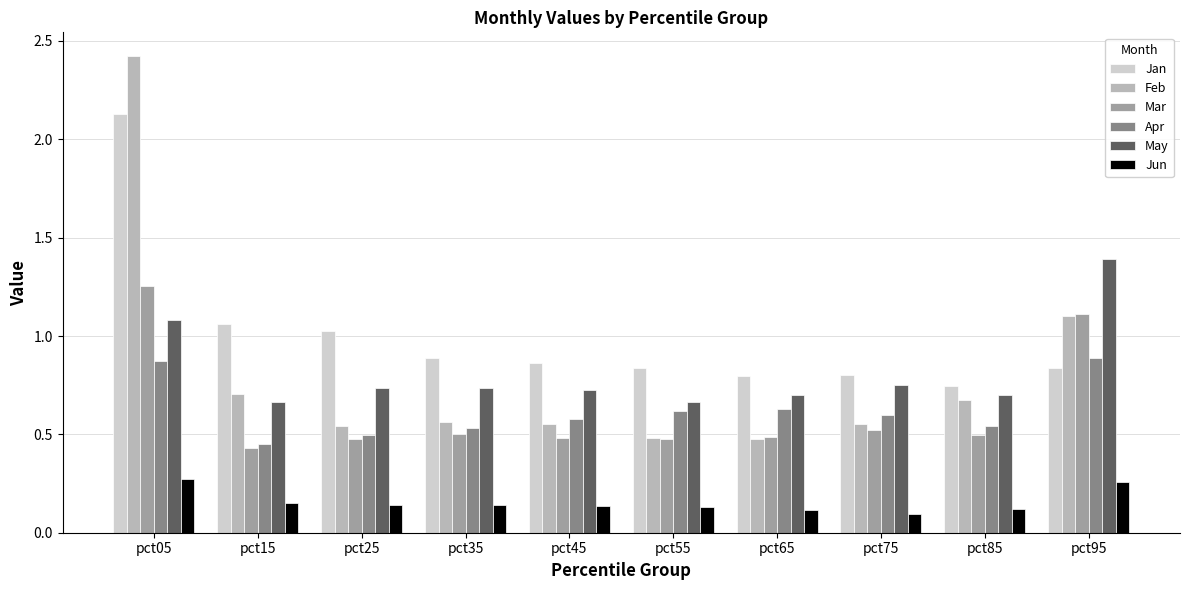

How many Apr values are between 0 and 1?

10